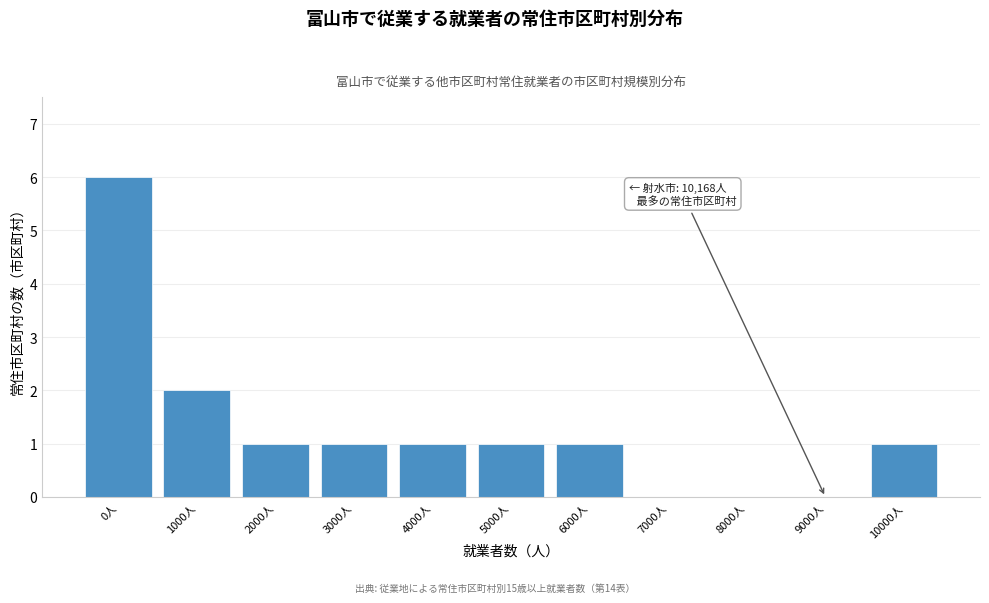

Reading left to right, transcribe all the data shown in this chart.

0人=6	1000人=2	2000人=1	3000人=1	4000人=1	5000人=1	6000人=1	7000人=0	8000人=0	9000人=0	10000人=1